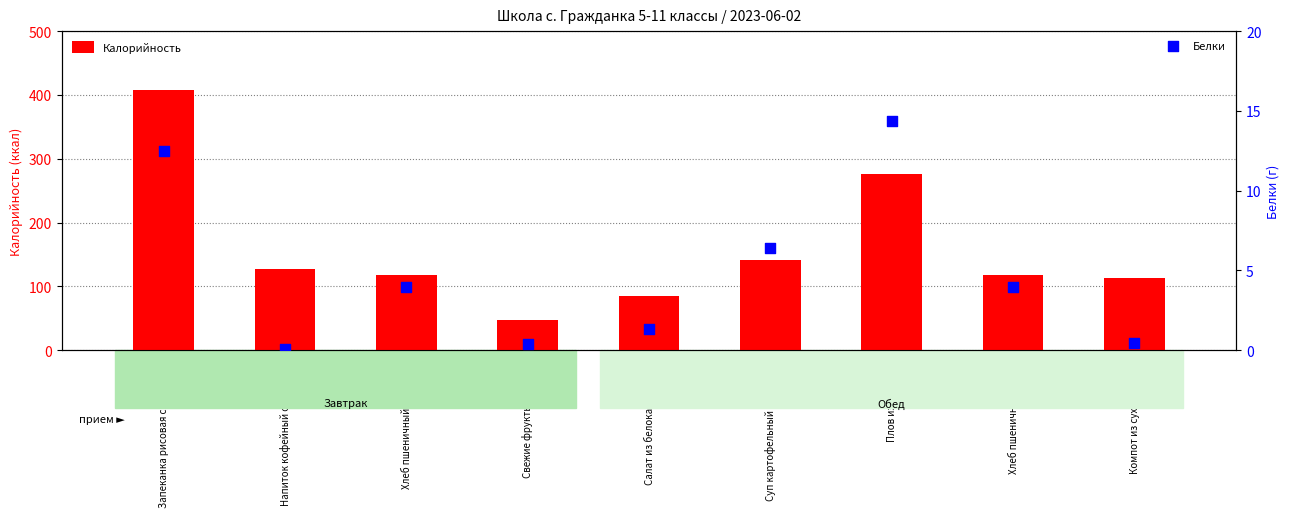

Which series contains the highest Y value?

Калорийность